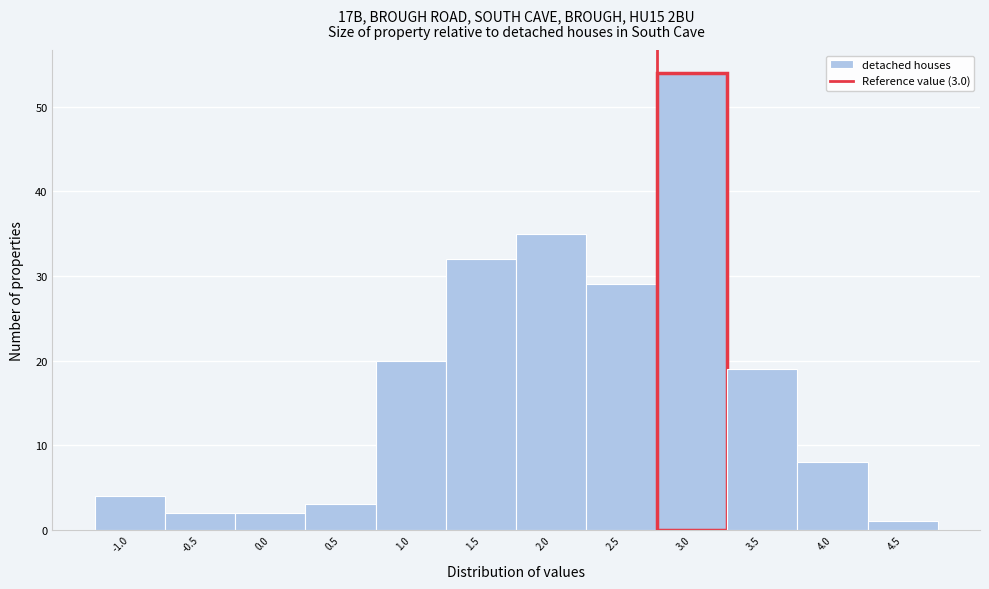

Reading left to right, transcribe all the data shown in this chart.

-1.0=4	-0.5=2	0.0=2	0.5=3	1.0=20	1.5=32	2.0=35	2.5=29	3.0=54	3.5=19	4.0=8	4.5=1